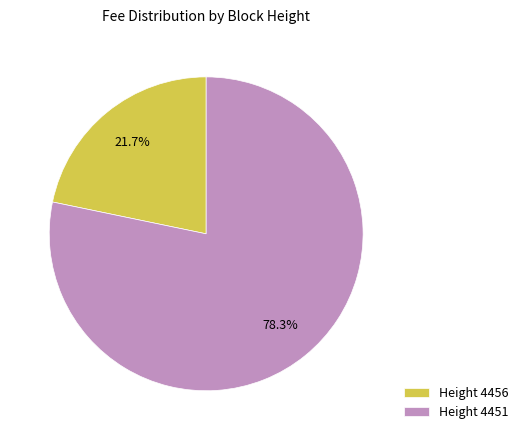

Which category has the smallest portion of the pie?

Height 4456